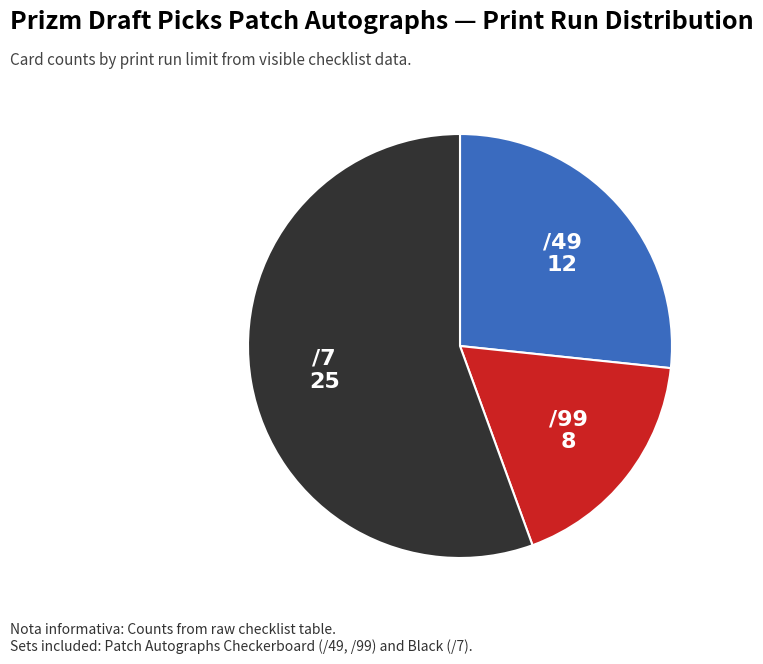

Is the sum of /7 and /49 greater than half?

Yes